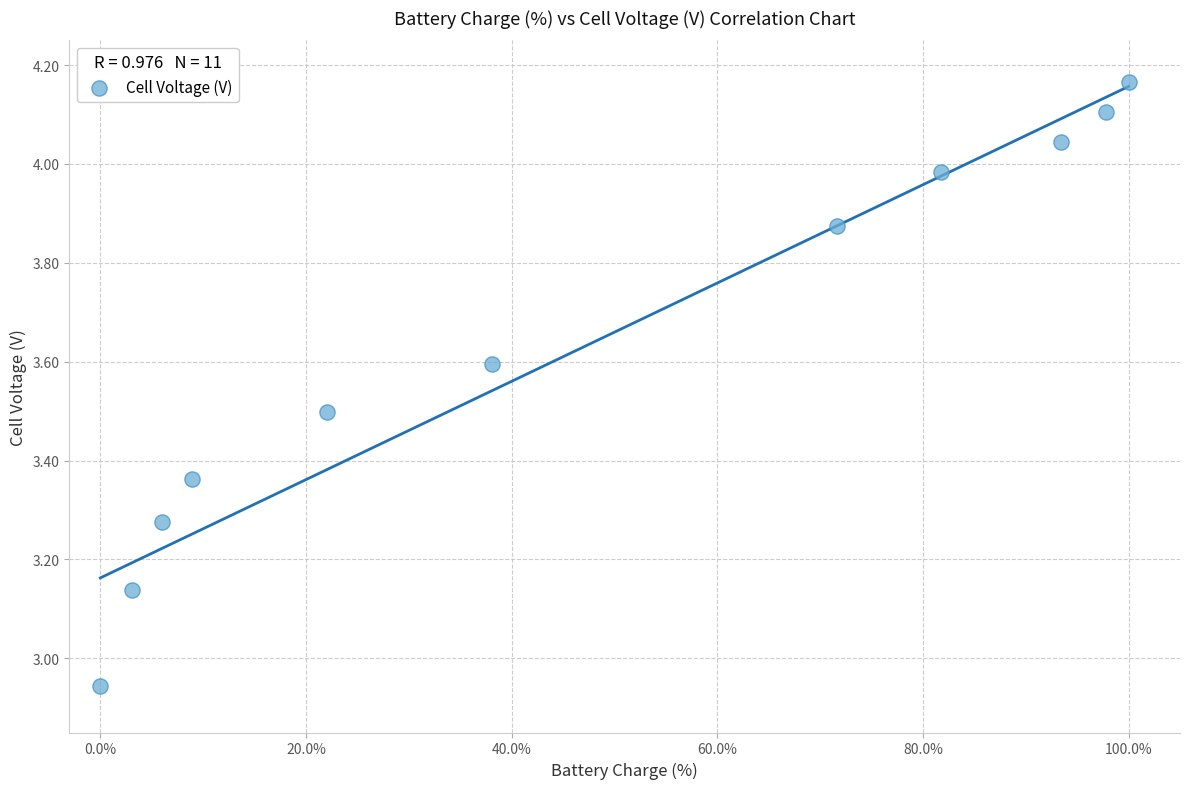

What is the average Y value?

3.6